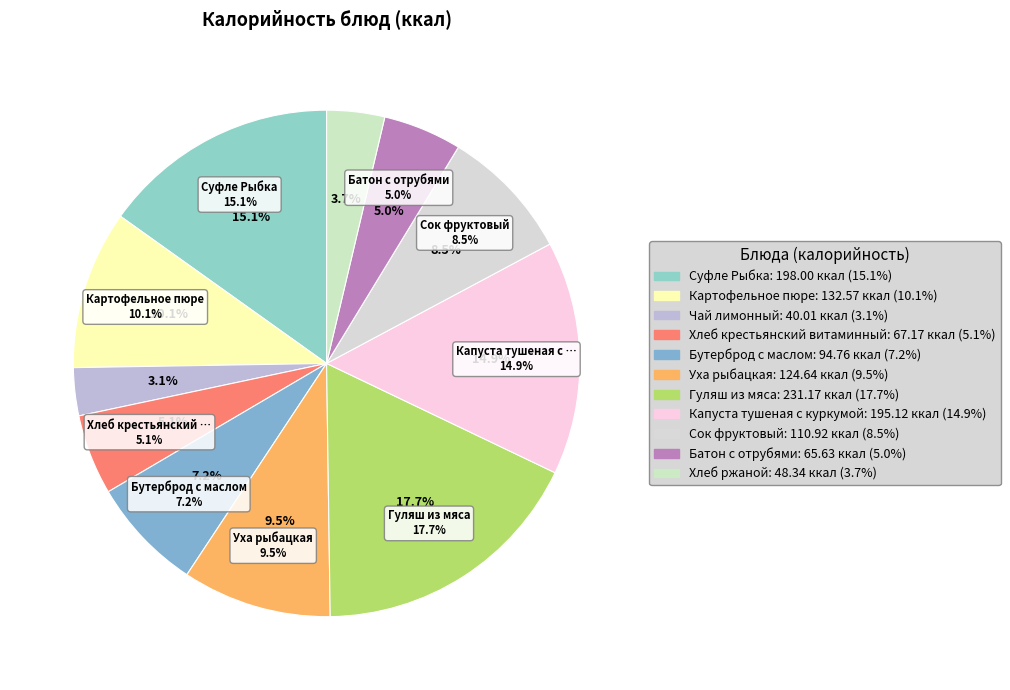

How many slices are in this pie chart?

11